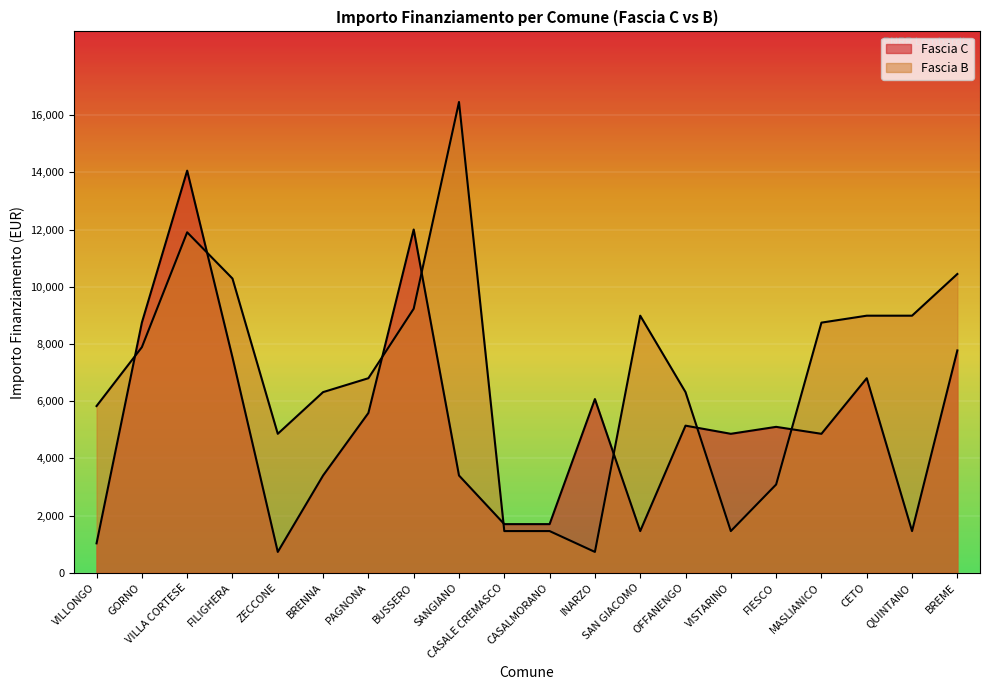

What is the spread (max minus min) of values at ZECCONE?

4131